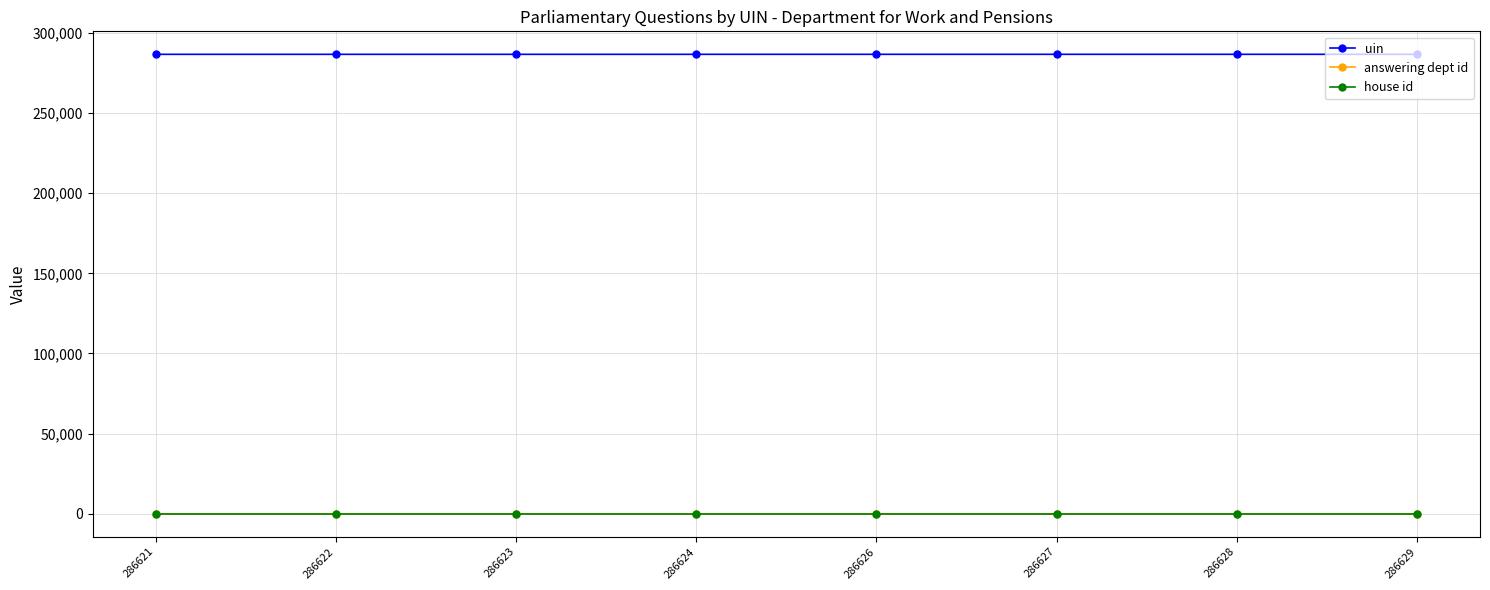

Is the value of uin at 286628 greater than the value of answering dept id at 286627?

Yes